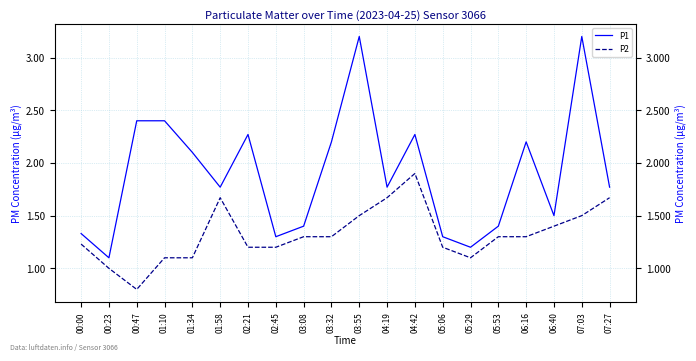

What are all the series names shown in the legend?

P1, P2